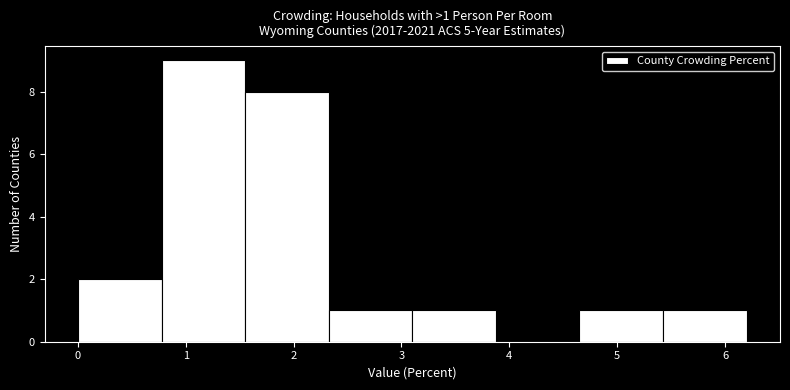

Over which range of the x-axis is the bar tallest?

0.8 to 1.6